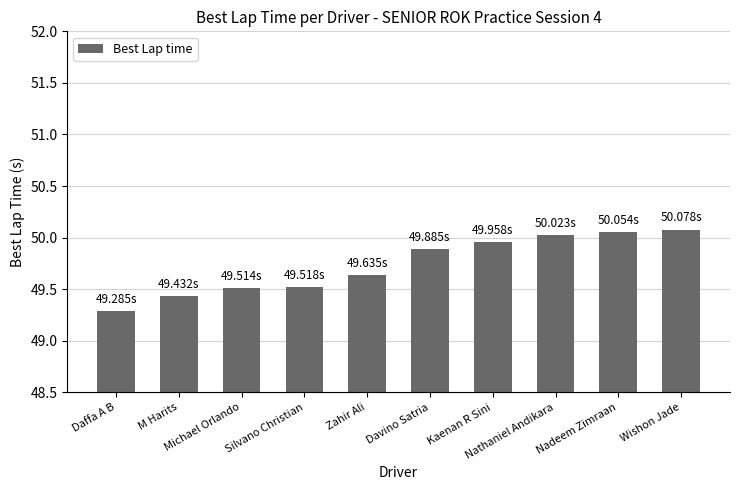

What is the change in value from Daffa A B to Wishon Jade?

+0.8